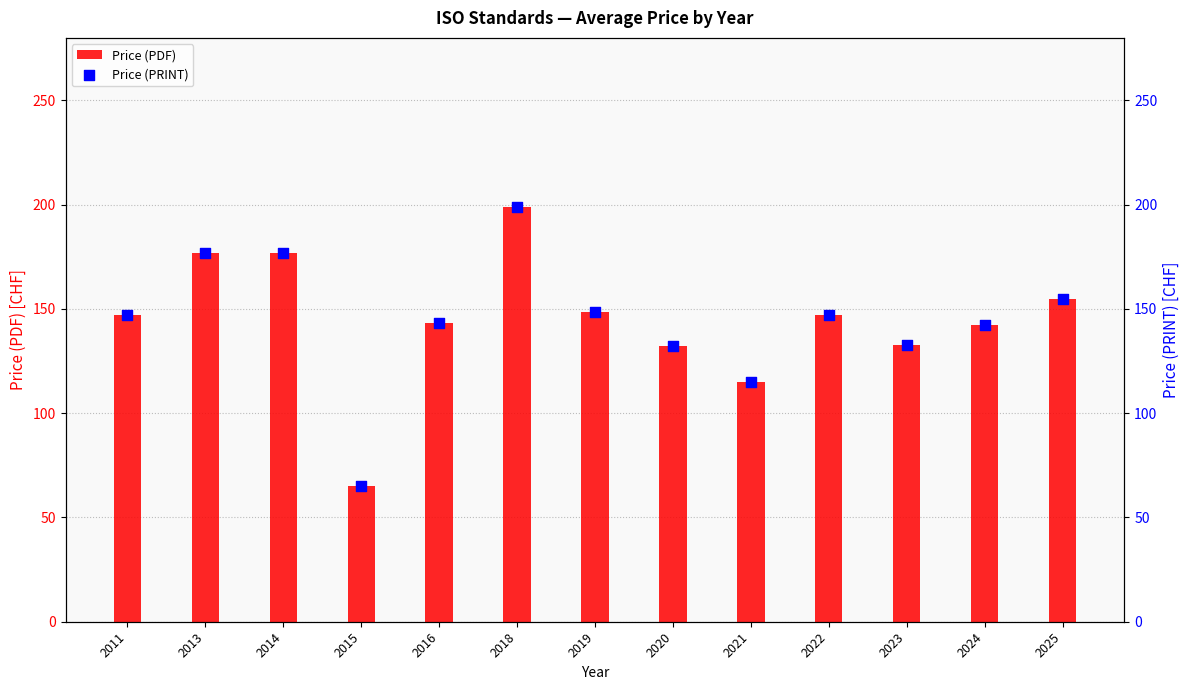

Which series has the largest Y range (max minus min)?

Price (PDF)